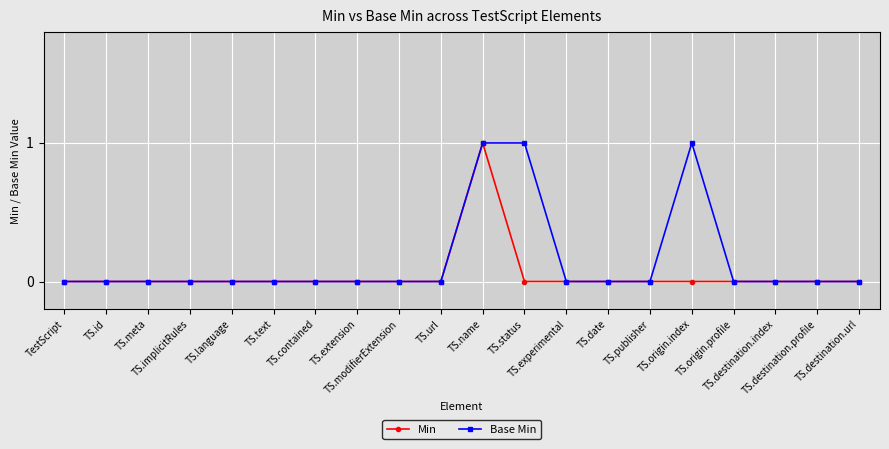

How many distinct data groups are displayed?

2